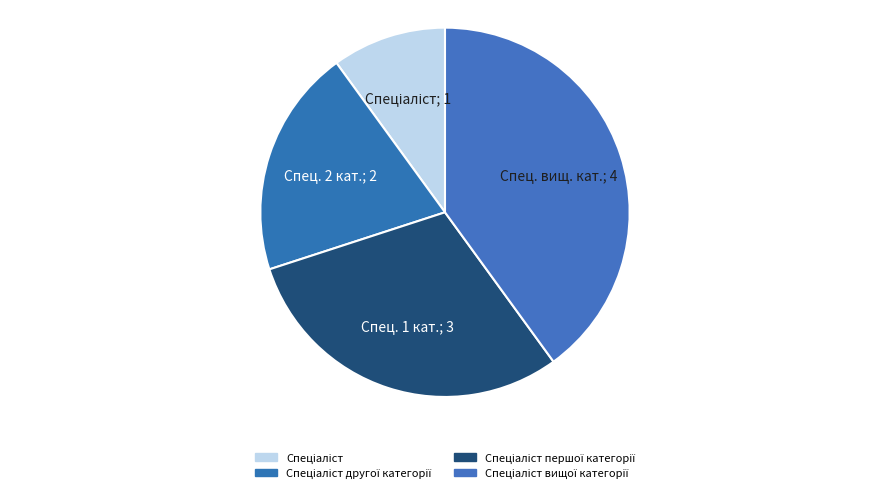

How many segments does this pie chart have?

4